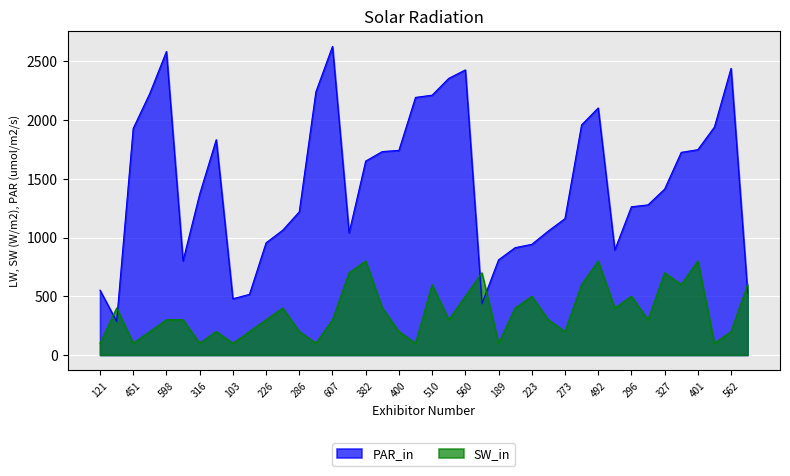

At which label does PAR_in reach its minimum?

58